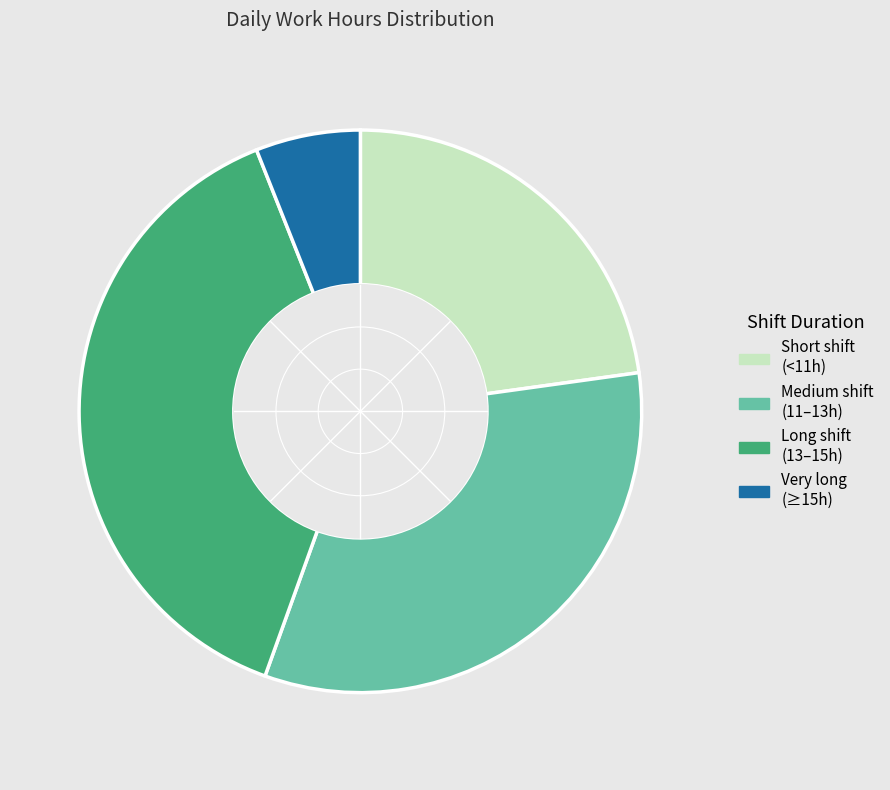

Rank the categories by value from lowest to highest.

Very long (≥15h), Short shift (<11h), Medium shift (11–13h), Long shift (13–15h)